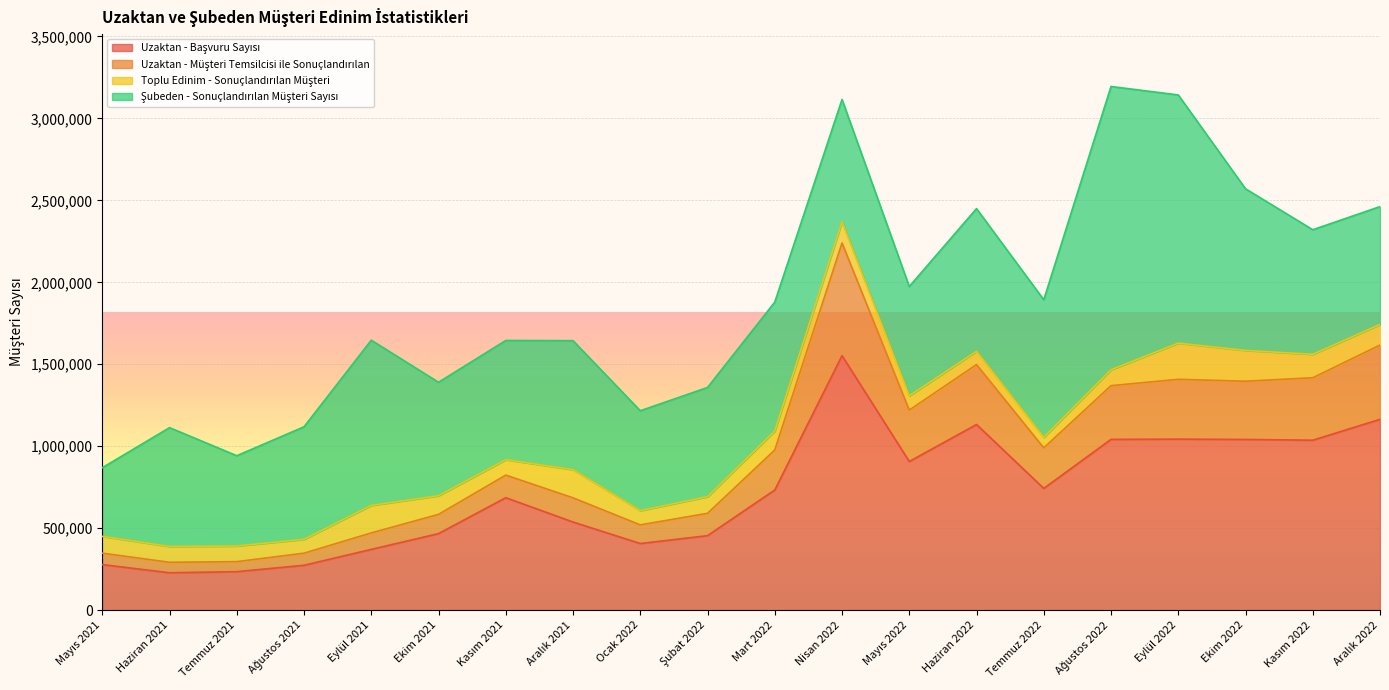

What position from the right is Aralık 2021?

13